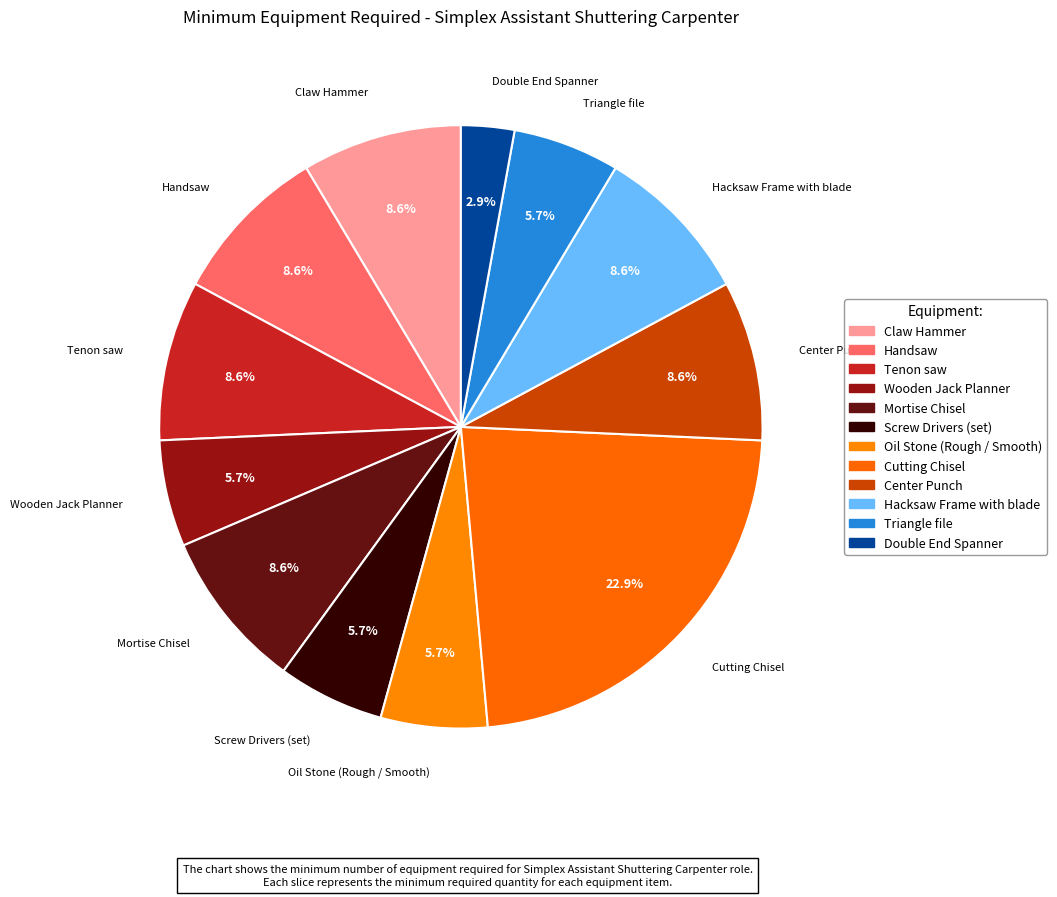

How many segments does this pie chart have?

12